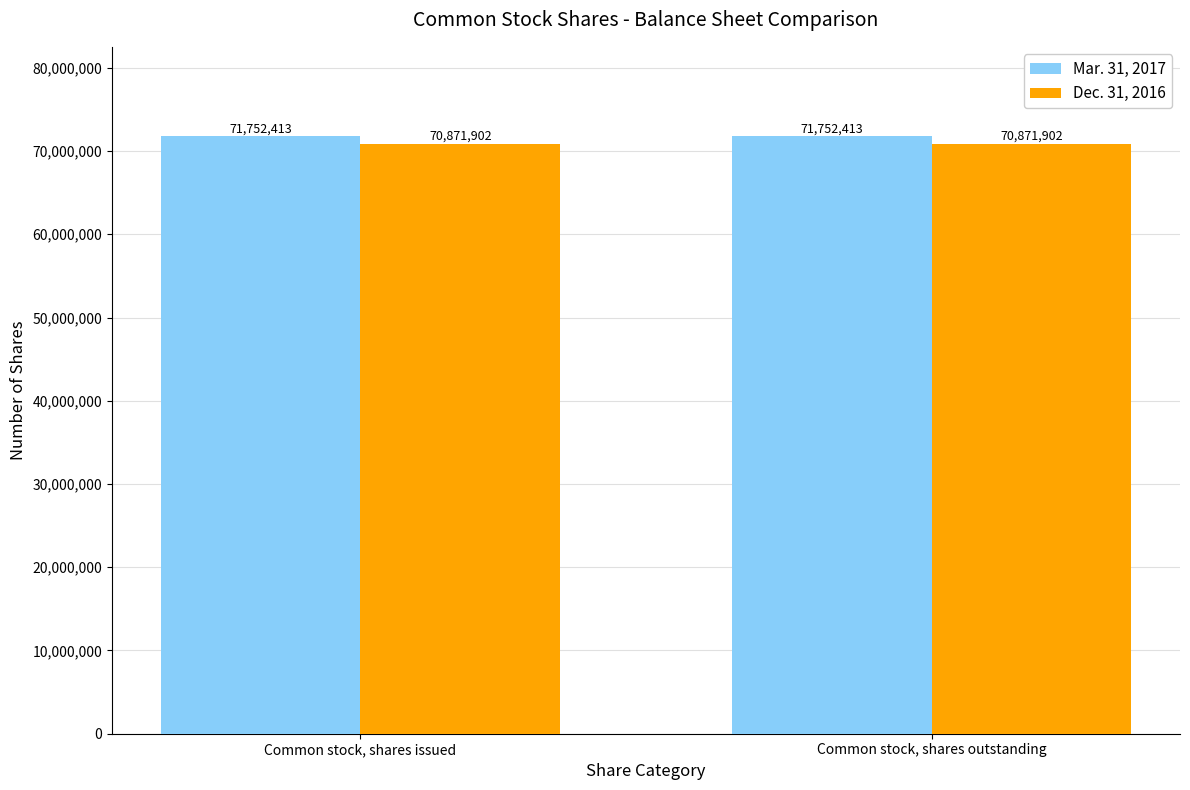

What is the total value across all series at Common stock, shares issued?

142624315